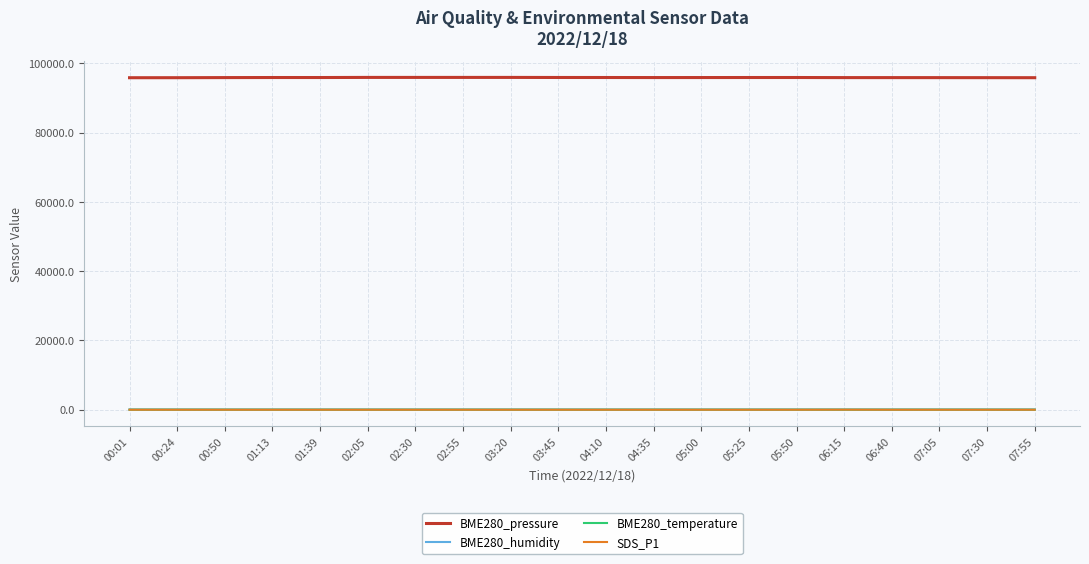

True or false: BME280_humidity and BME280_temperature intersect in this chart.

False